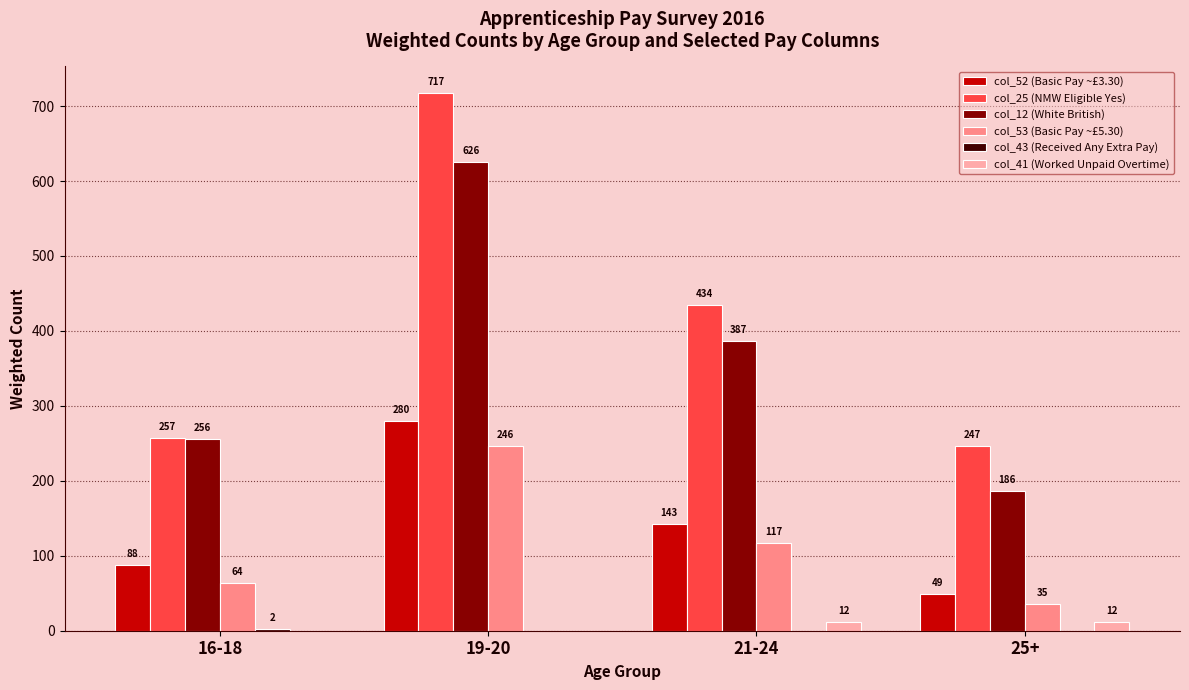

At which label is col_52 (Basic Pay ~£3.30) closest to 164?

21-24